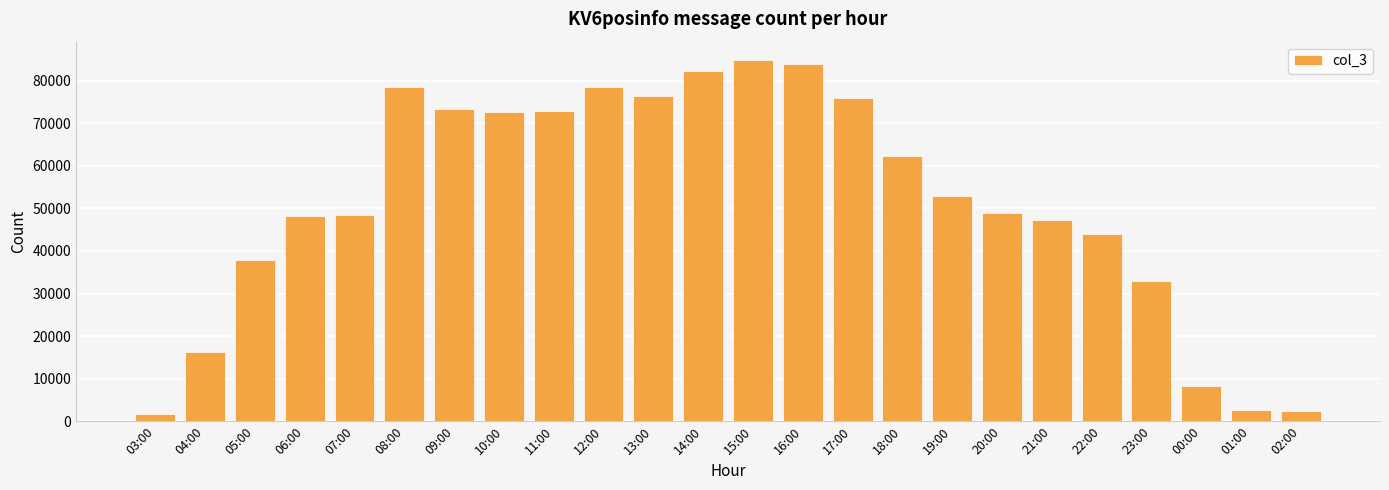

What is the label of the 18th bar from the left?

20:00